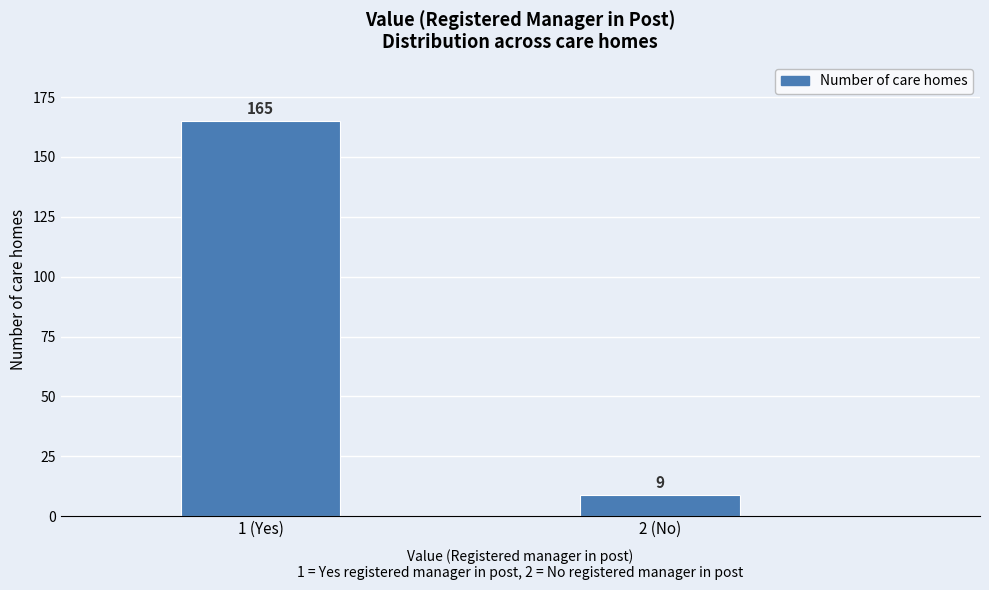

Reading right to left, transcribe all the data shown in this chart.

9	165